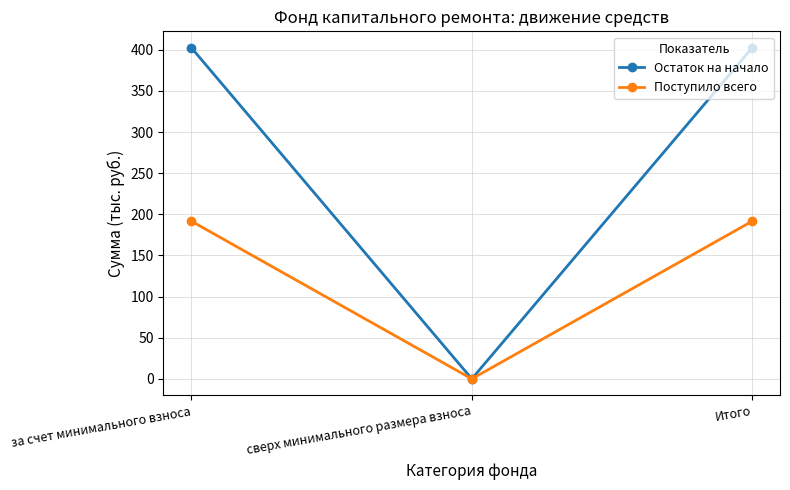

List the series in order of their overall mean, lowest first.

Поступило всего, Остаток на начало